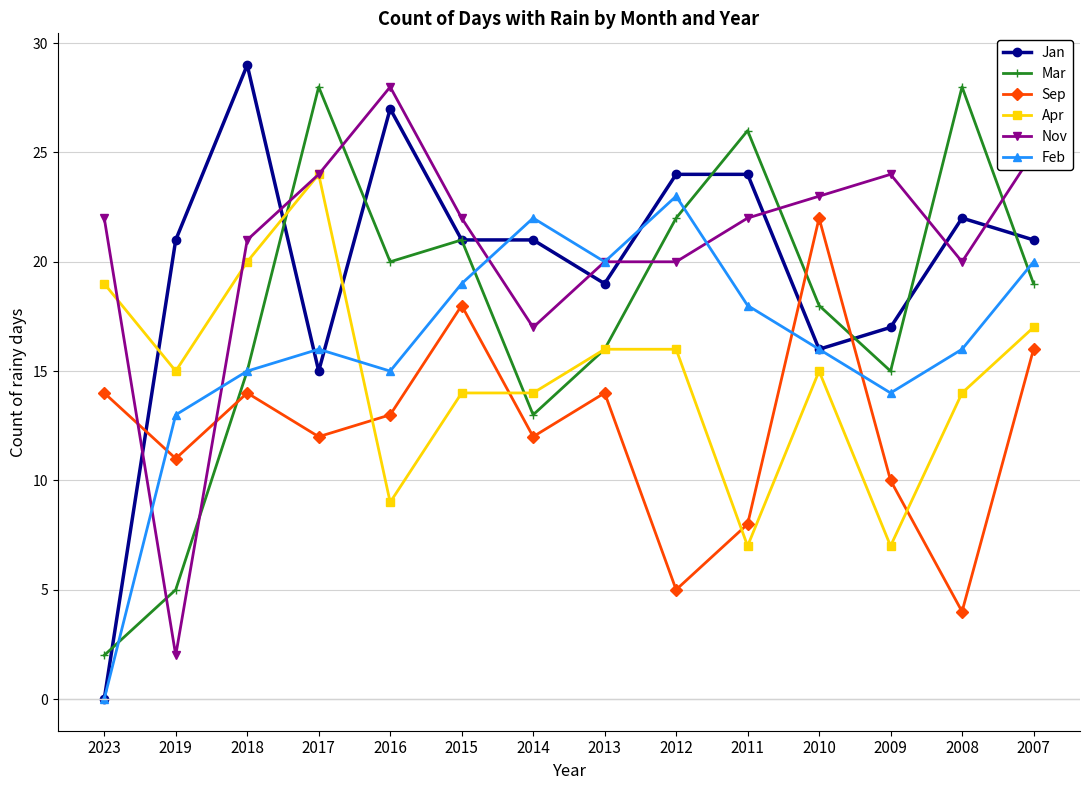

What is the greatest value displayed?

29